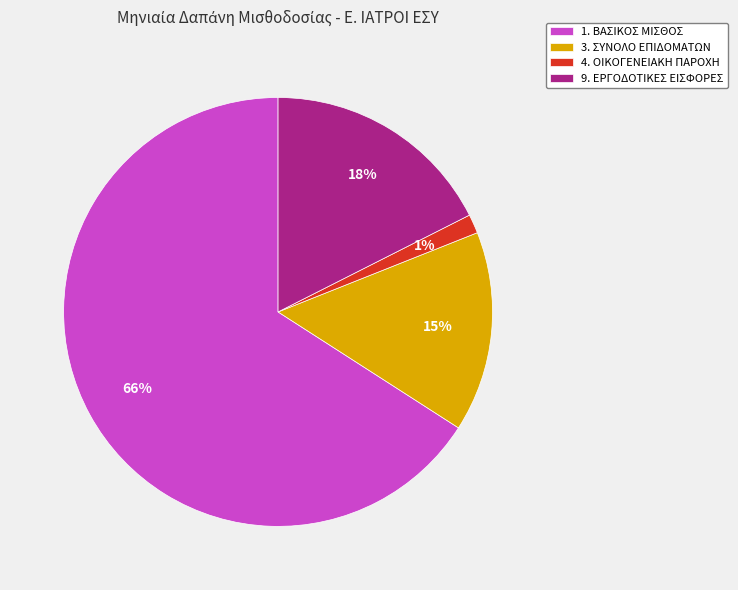

Between 4. ΟΙΚΟΓΕΝΕΙΑΚΗ ΠΑΡΟΧΗ and 9. ΕΡΓΟΔΟΤΙΚΕΣ ΕΙΣΦΟΡΕΣ, which is larger?

9. ΕΡΓΟΔΟΤΙΚΕΣ ΕΙΣΦΟΡΕΣ